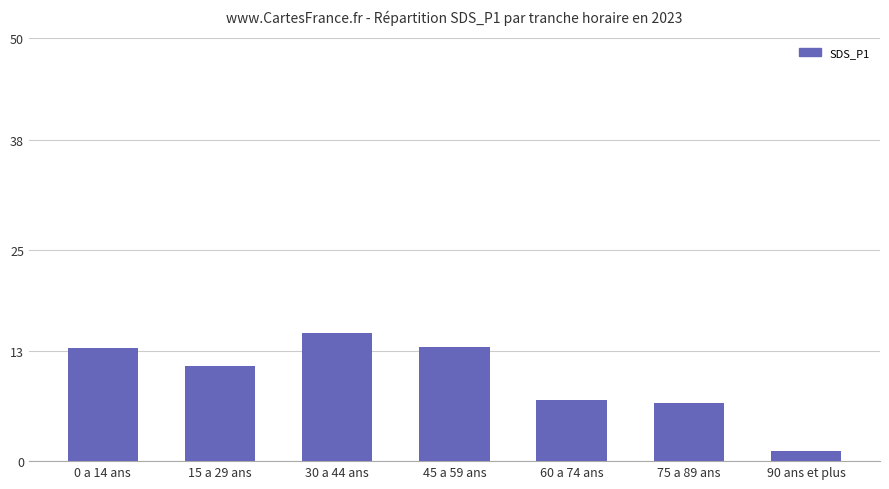

What is the average value?

9.8